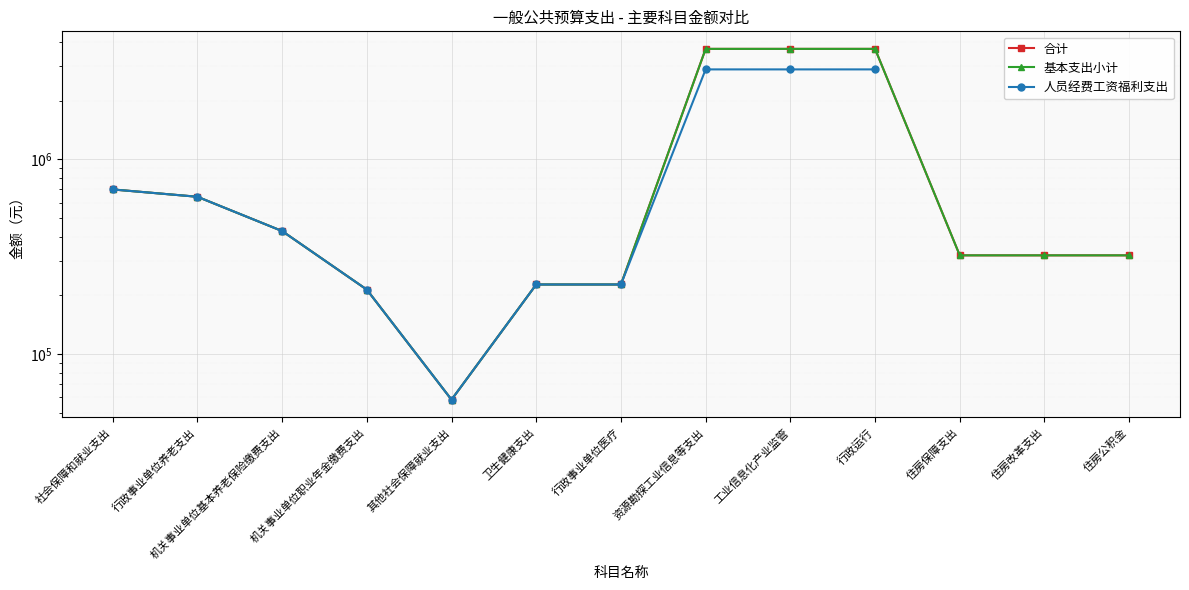

Which category has the lowest value in the 人员经费工资福利支出 series?

其他社会保障就业支出